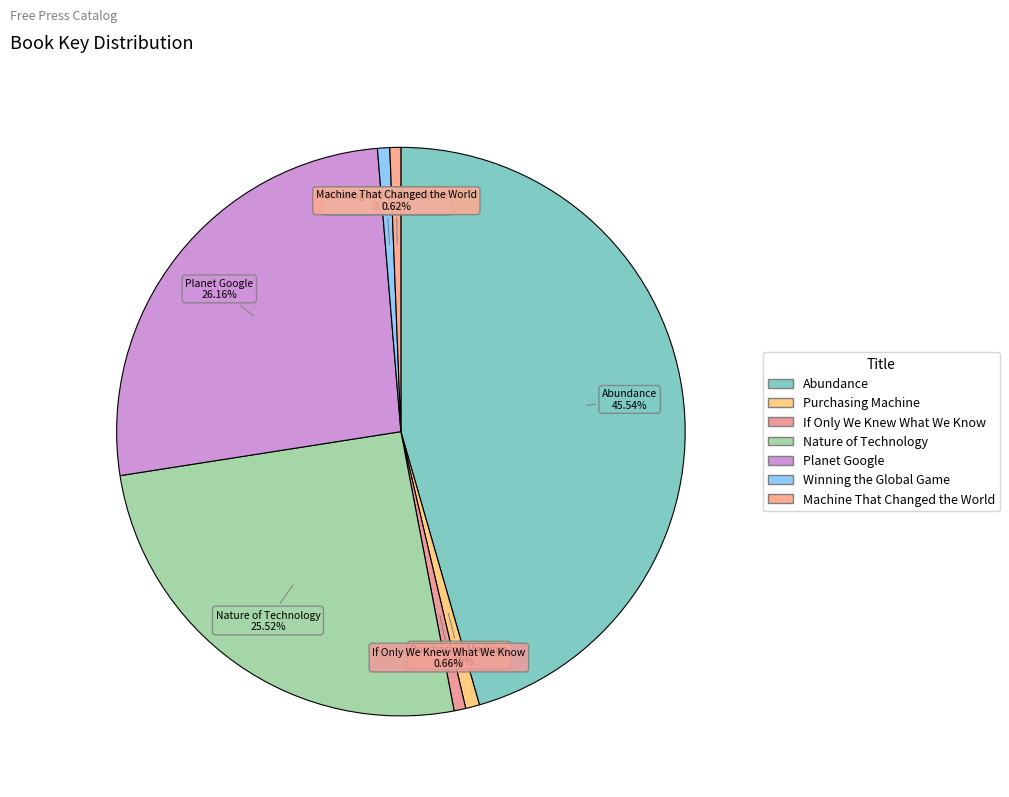

How many slices are in this pie chart?

7